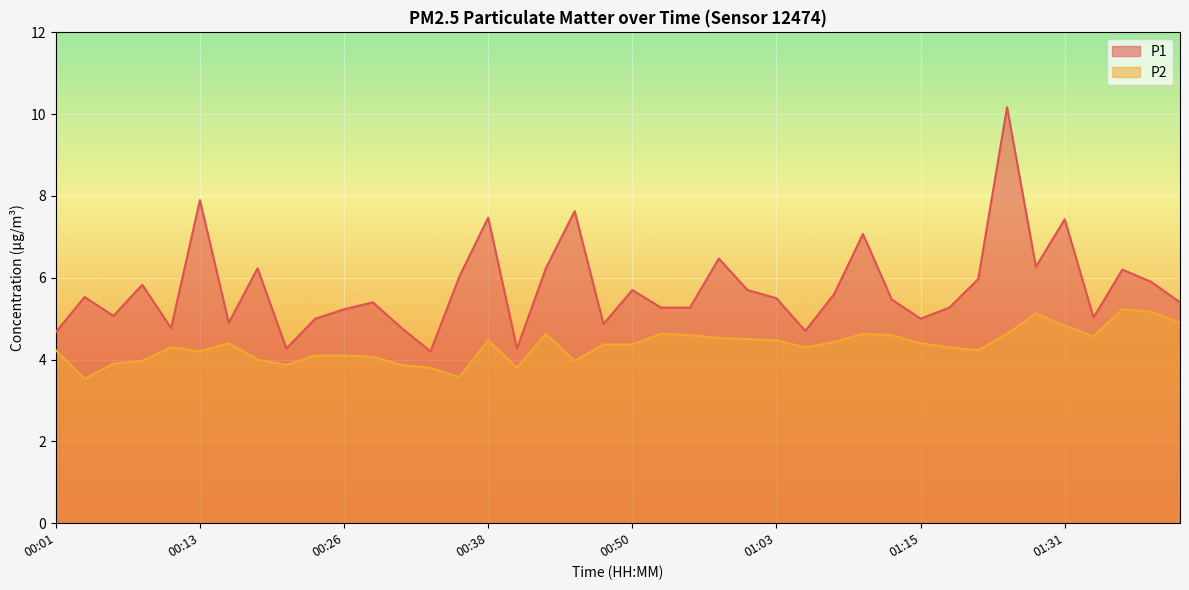

The P1 series shows 5.3 at 00:55. True or false?

True